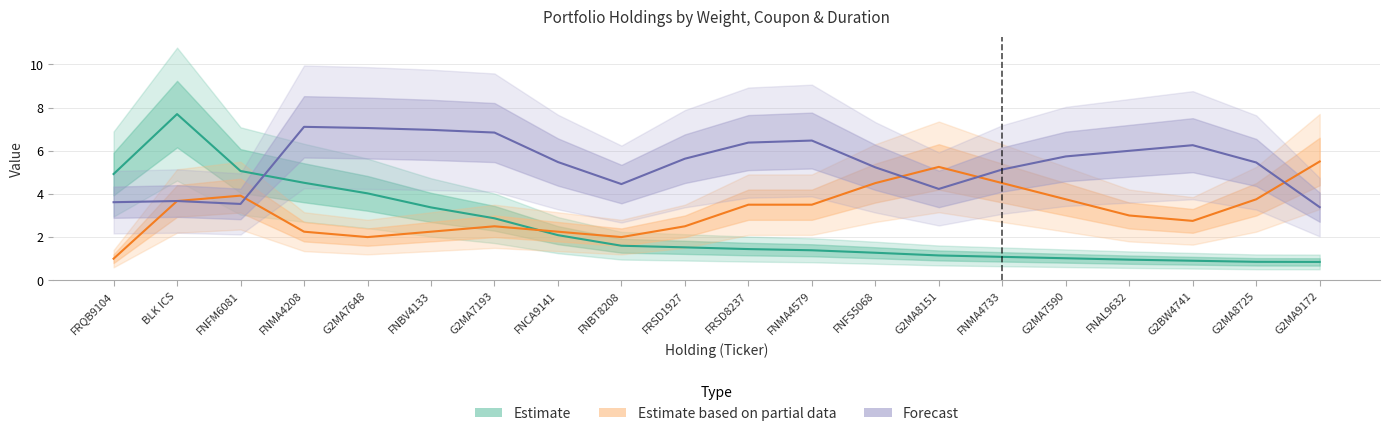

True or false: Duration and Kupon cross at least once.

True